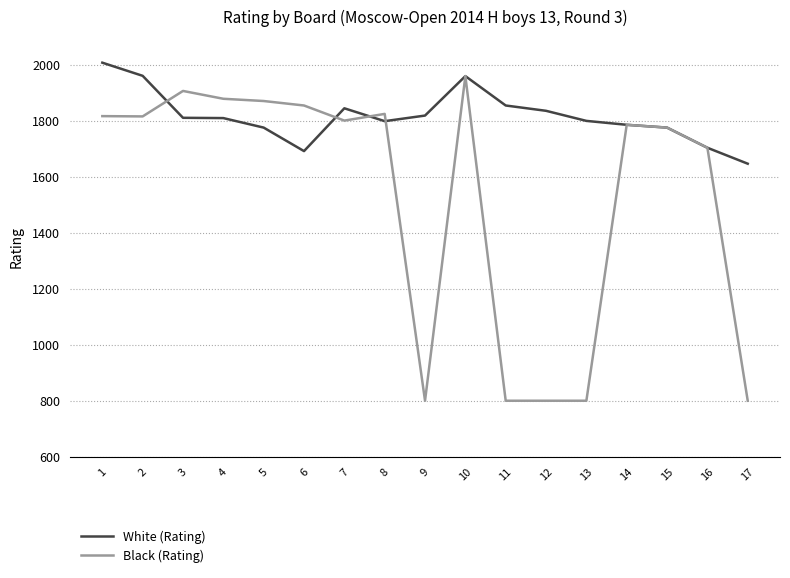

What is the greatest value displayed?

2008